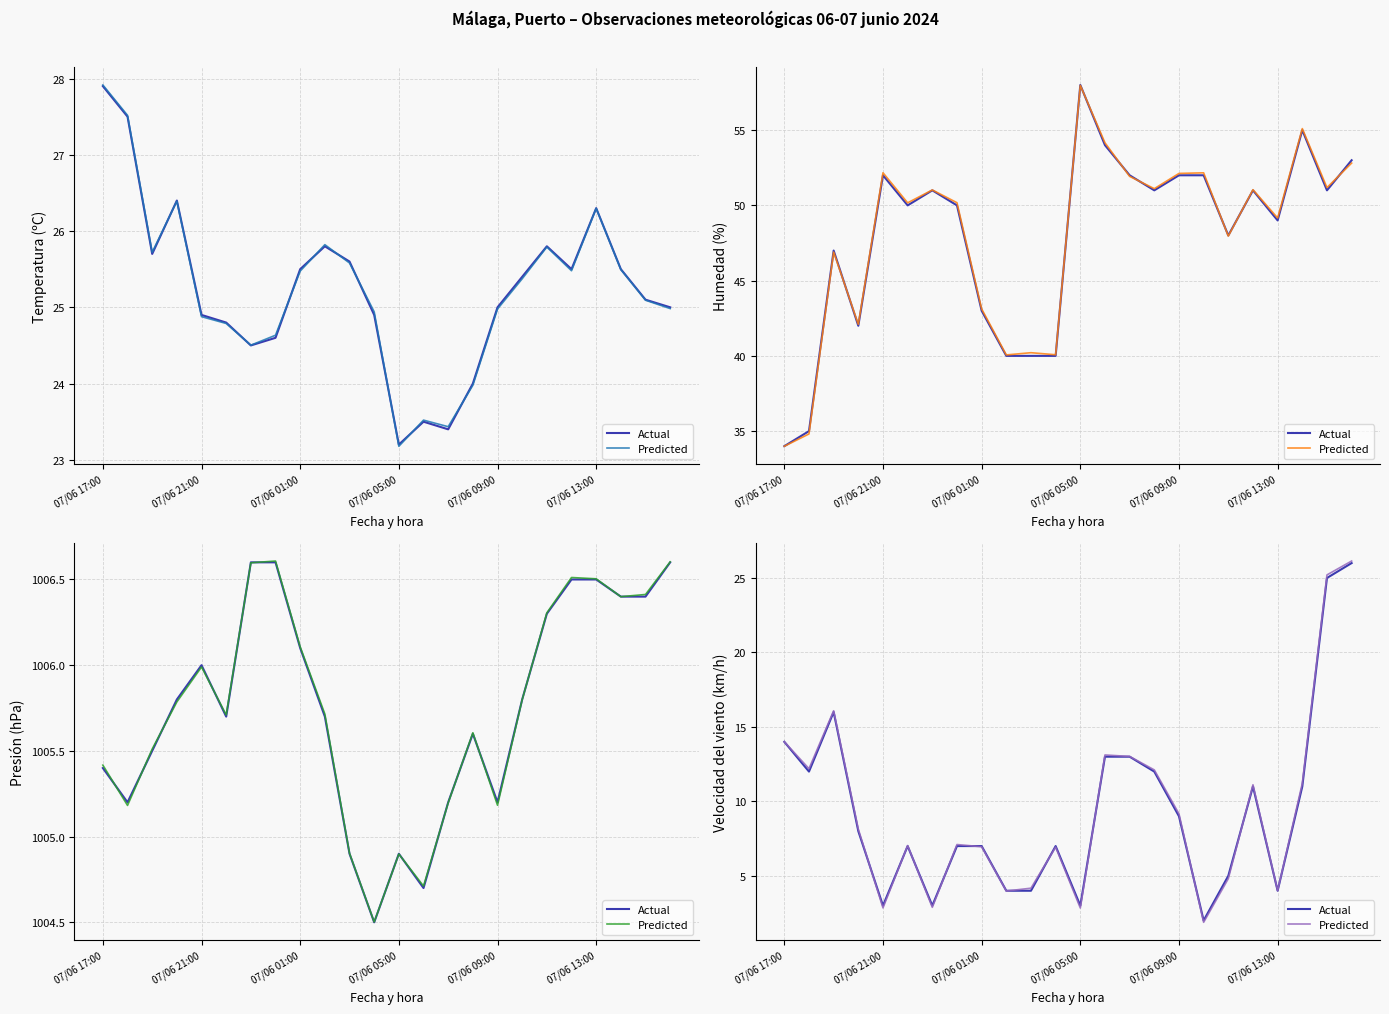

Is the value of Predicted at 23 greater than the value of Actual at 11?

Yes